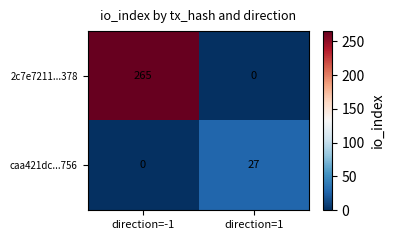

The 2c7e7211...378 series shows -114 at direction=1. True or false?

False